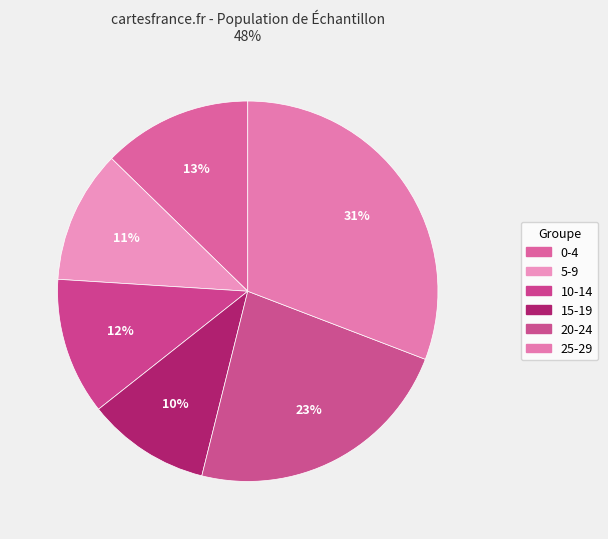

Does any single category account for the majority?

No